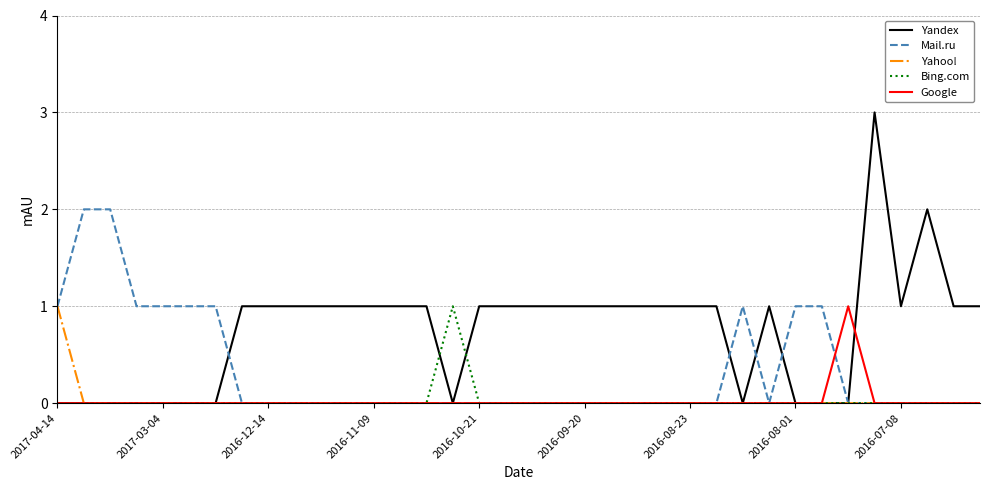

What is the maximum value shown in the chart?

3